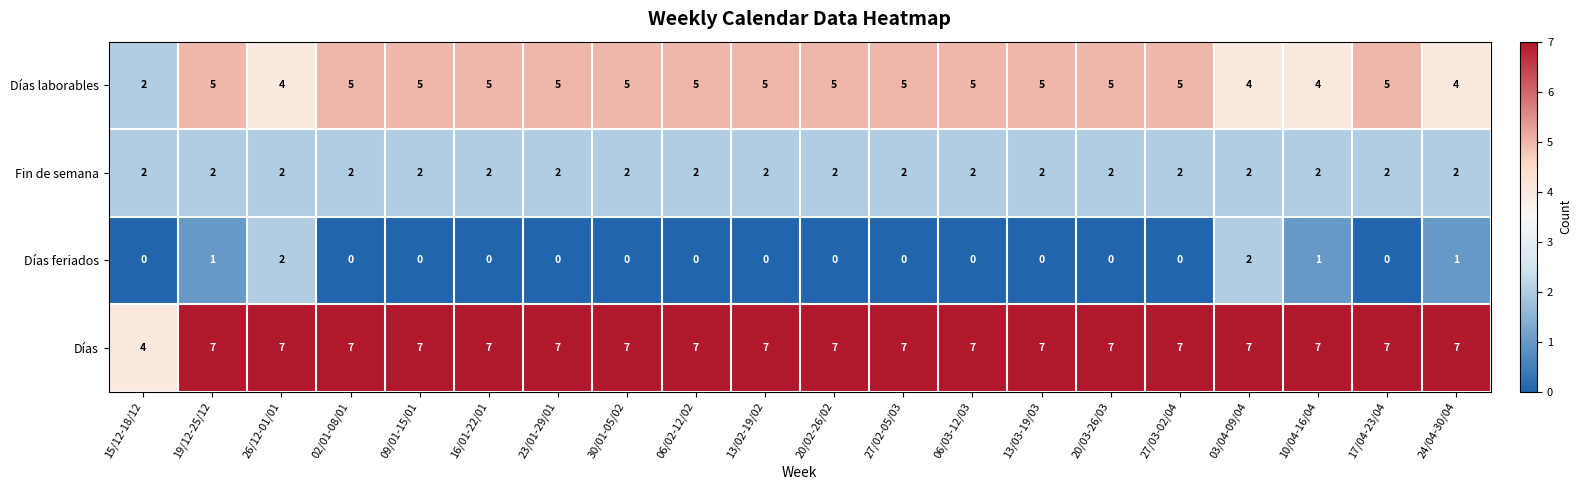

Rank the series at 19/12-25/12 from lowest to highest value.

Días feriados, Fin de semana, Días laborables, Días